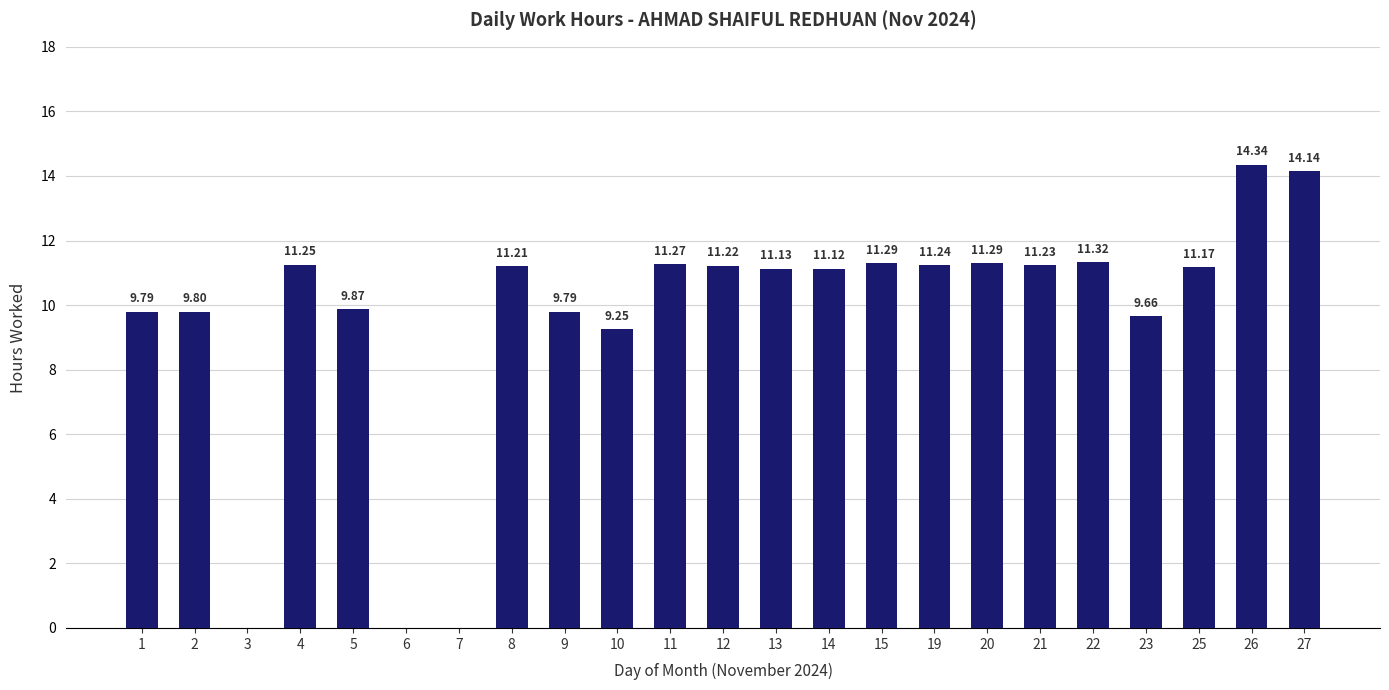

What is the sum of the values at 4 and 25?

22.4